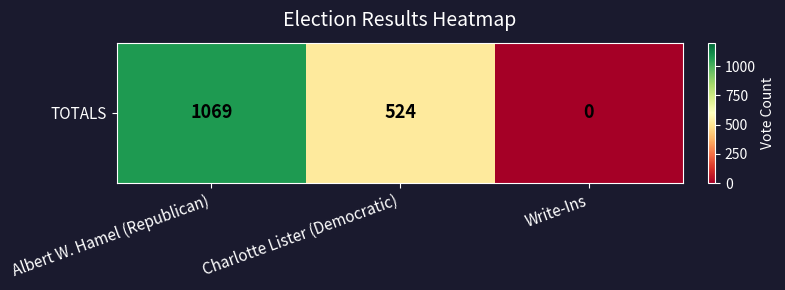

How many data points are above 524?

1